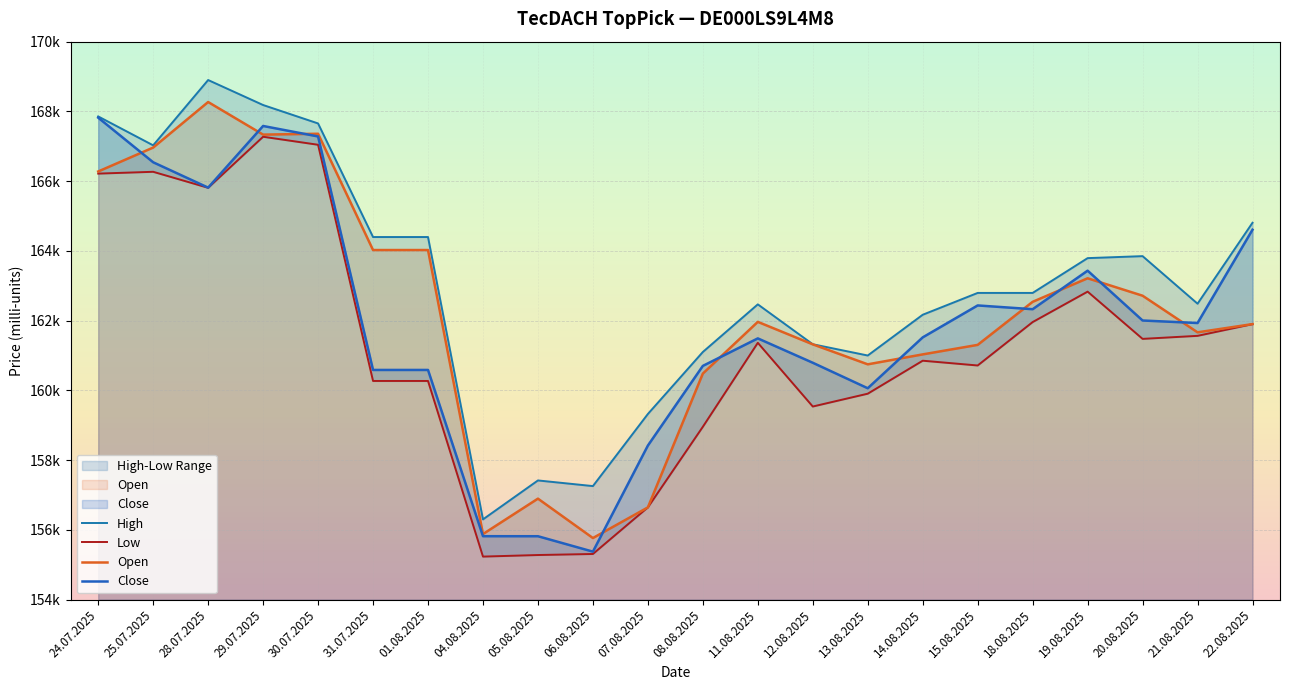

At which category does Open reach its first local peak?

28.07.2025